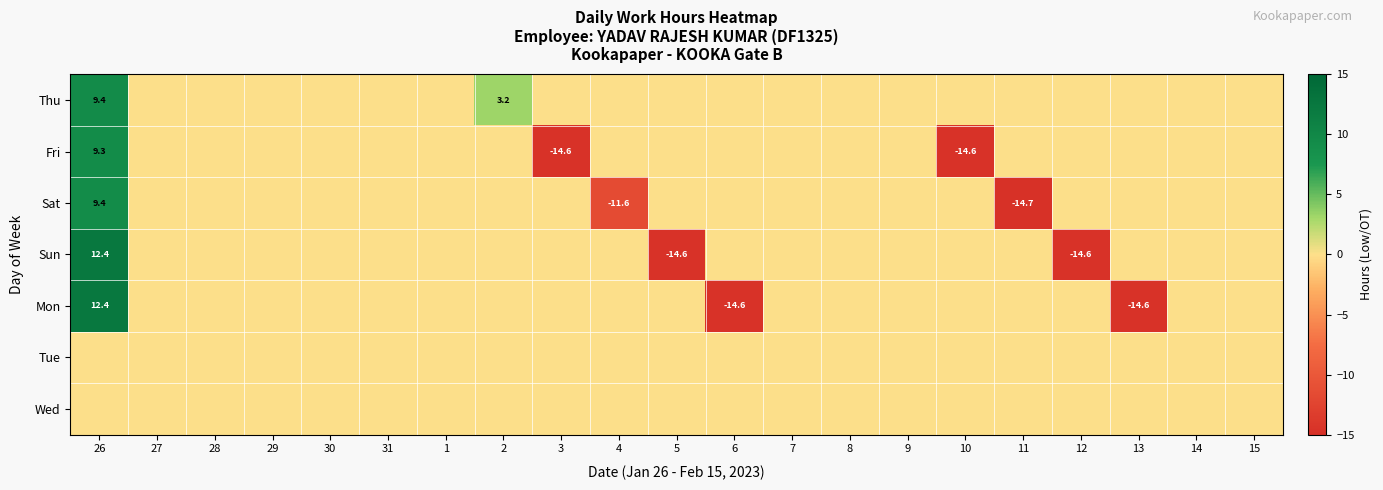

True or false: Sat has a value of 11.0 at 29.

False